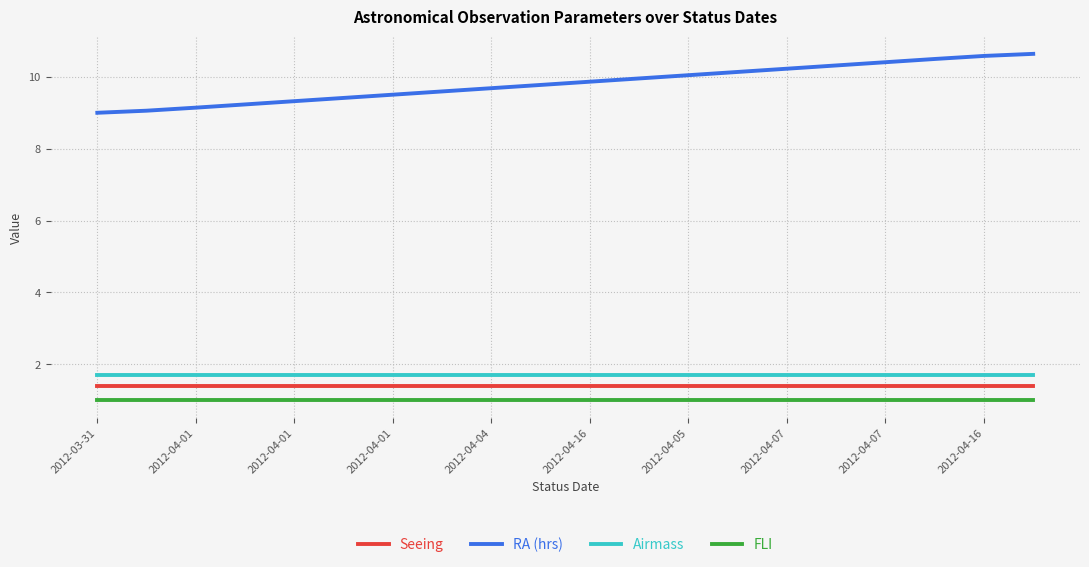

What is the difference between the maximum and minimum values in the RA (hrs) series?

1.6